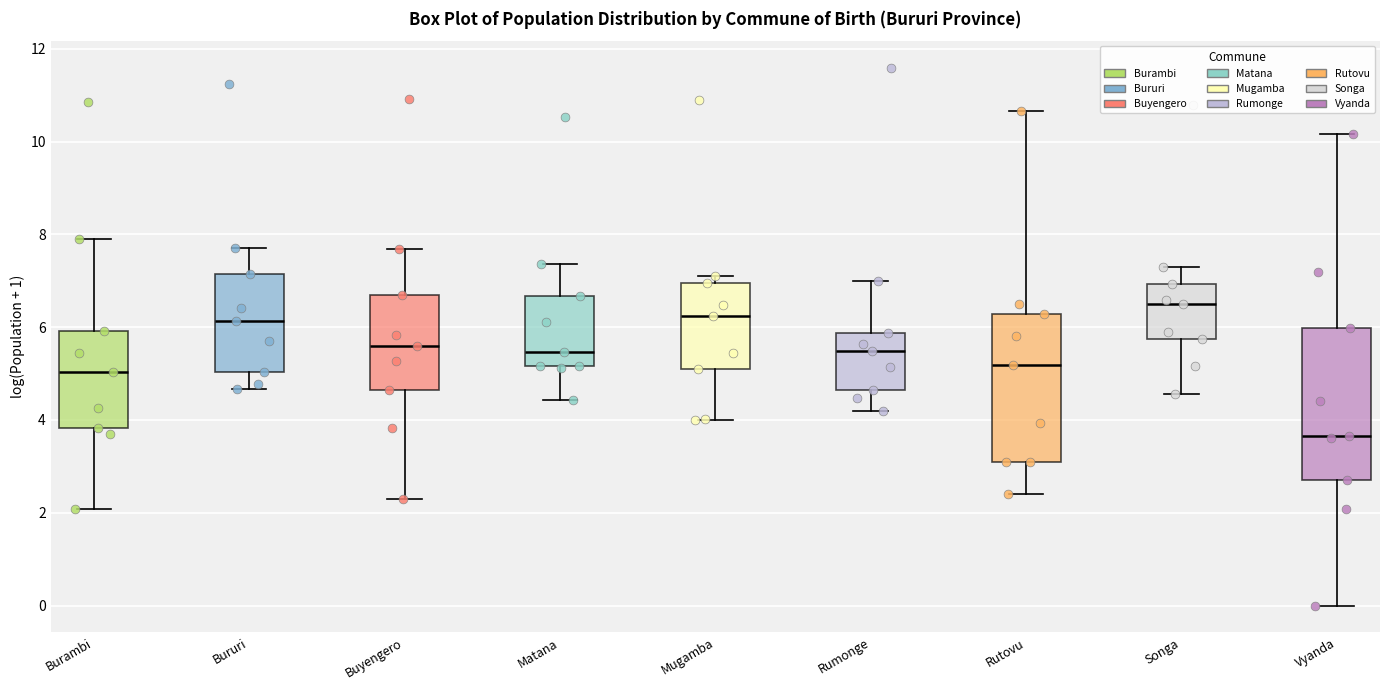

Where is the lower edge of the box for Buyengero on the y-axis? The values are not printed on the chart, so give them approximately, as read against the axis.

4.6